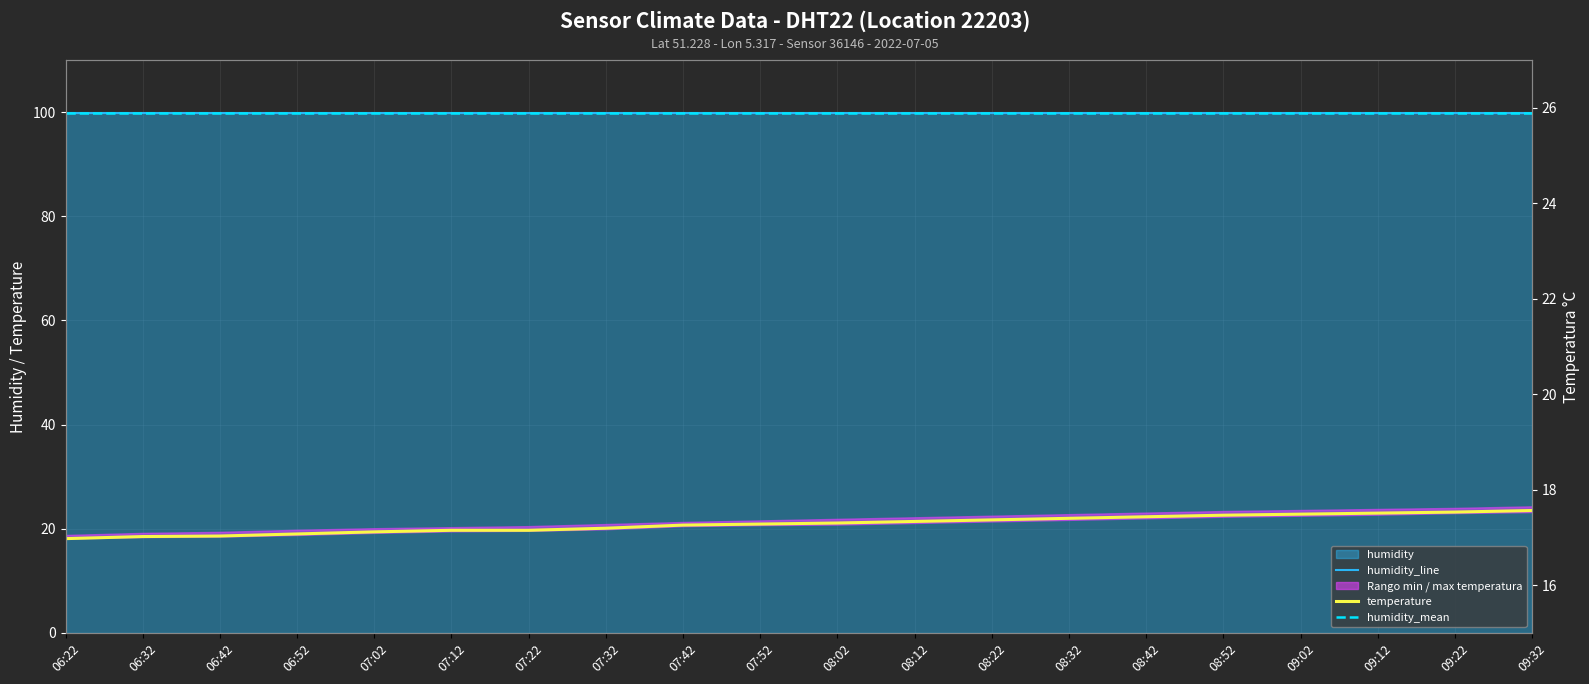

True or false: humidity_mean and temperature cross at least once.

False